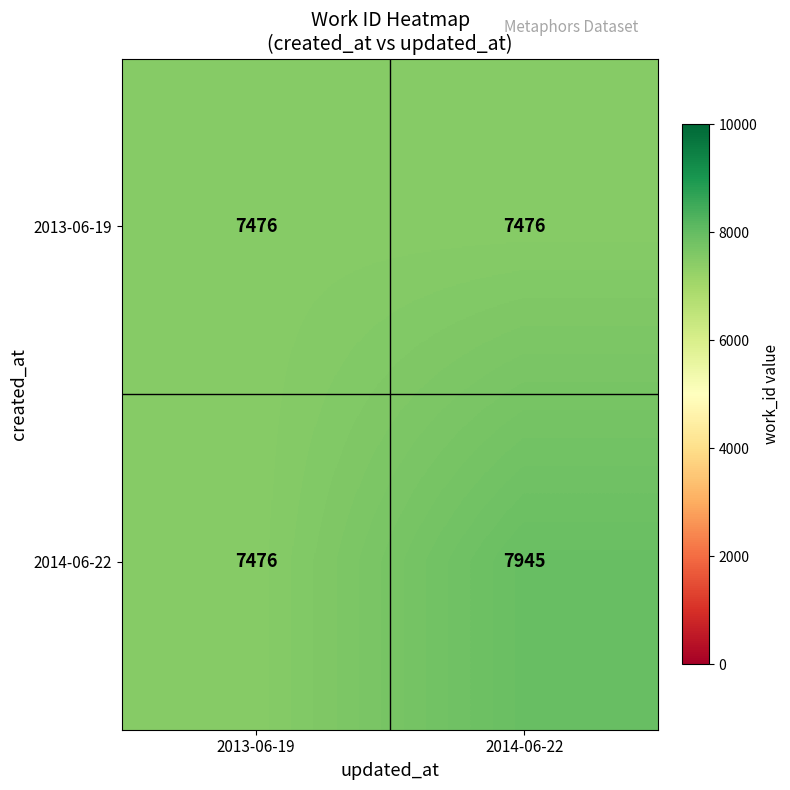

Which series has the largest total across all categories?

2014-06-22